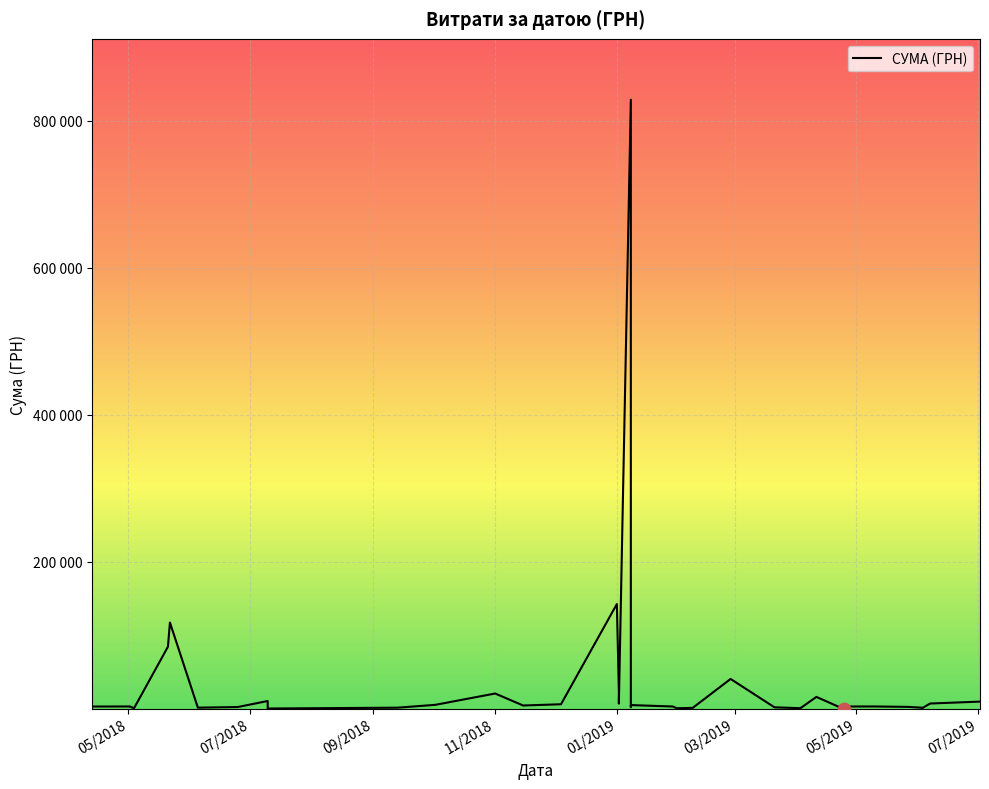

Between 02.10.2018 and 02.05.2018, which is larger?

02.10.2018